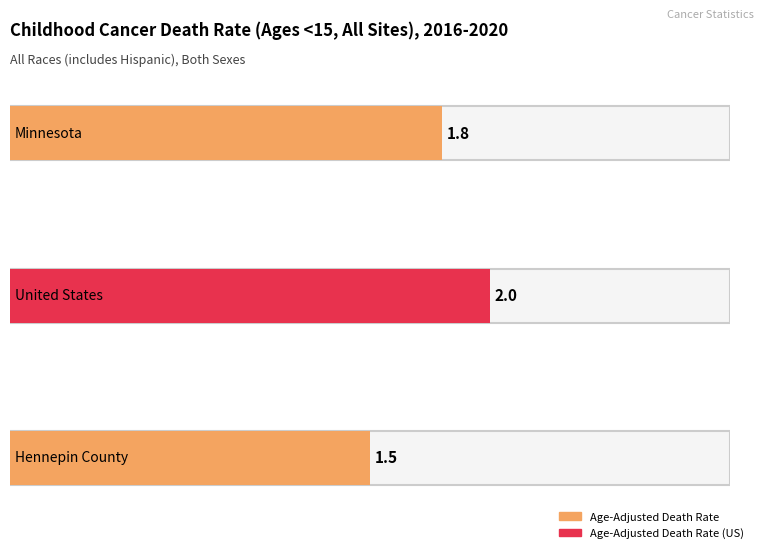

How many bars are there in total?

3